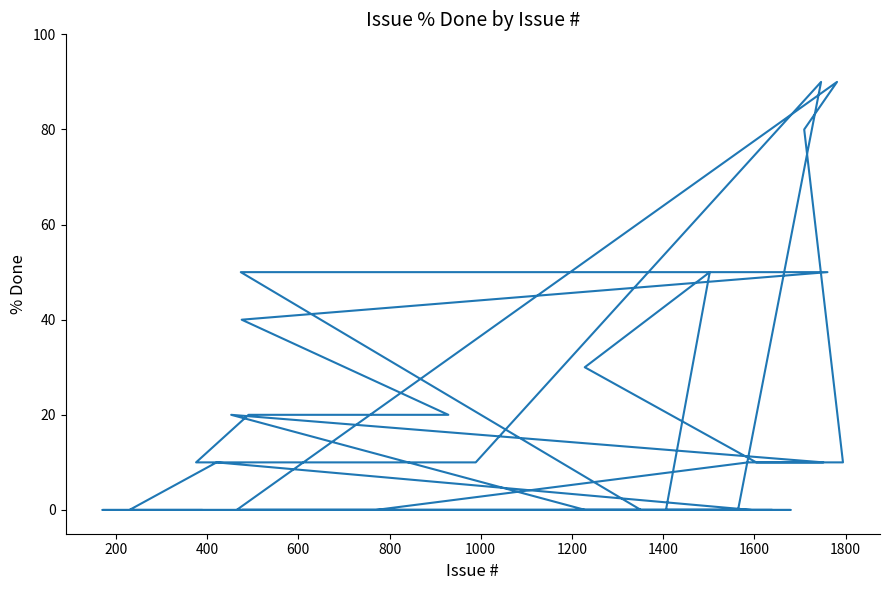

How many lines are shown in the chart?

1